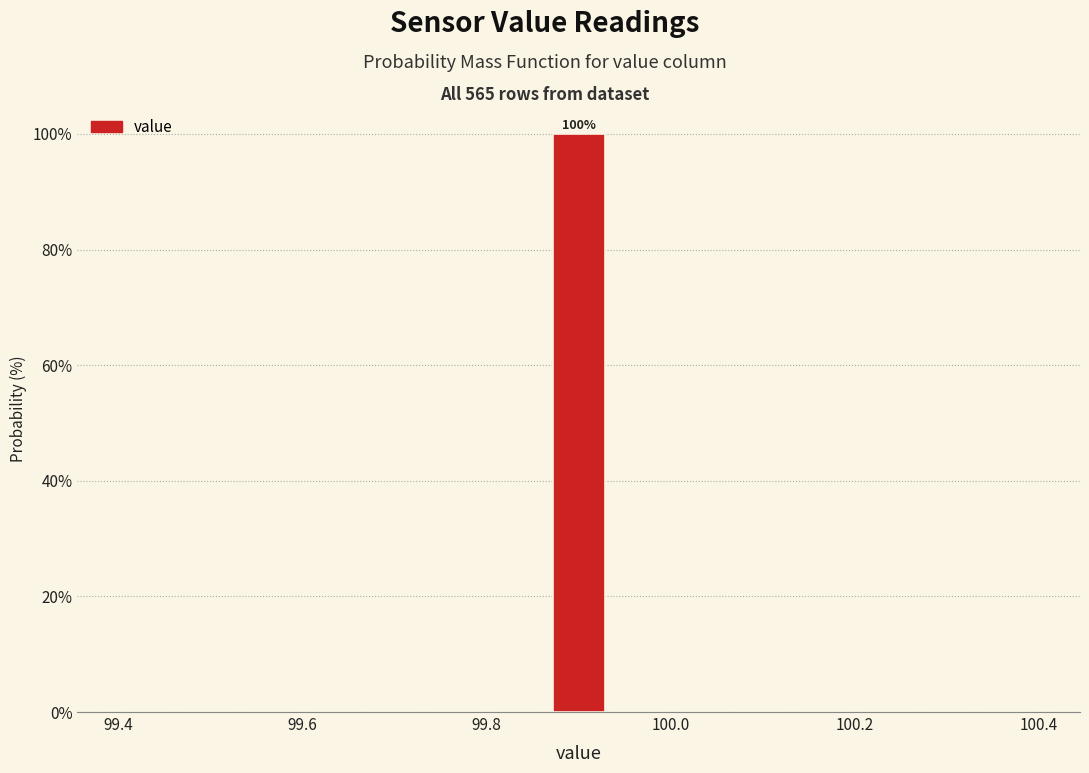

Read against the x-axis, roughly where is the centre of the tallest bar?

99.90